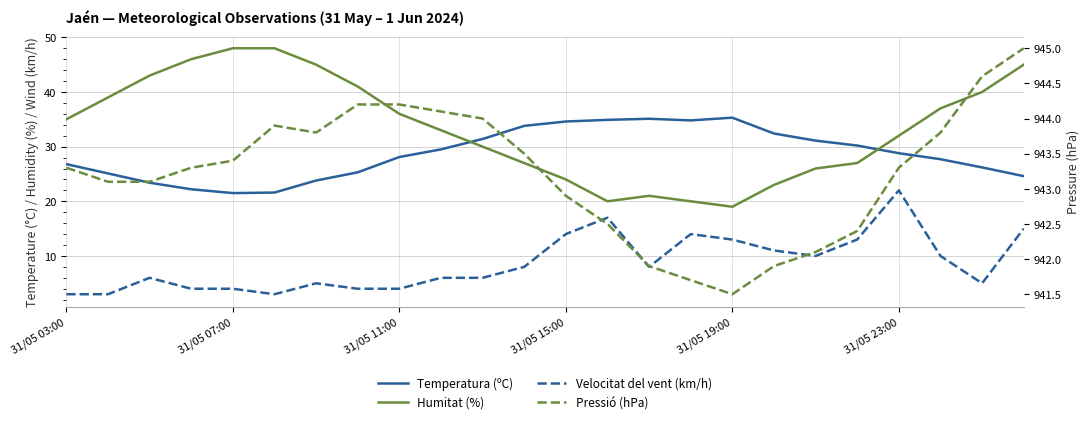

How many interior local peaks does the Velocitat del vent (km/h) series have?

5